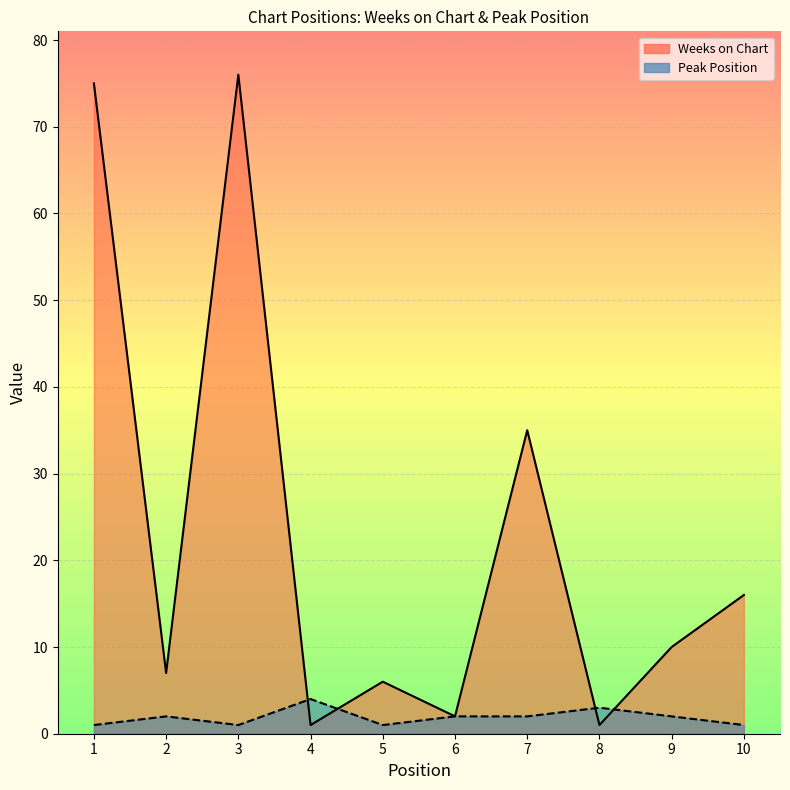

What is the sum of all Peak Position values?

19